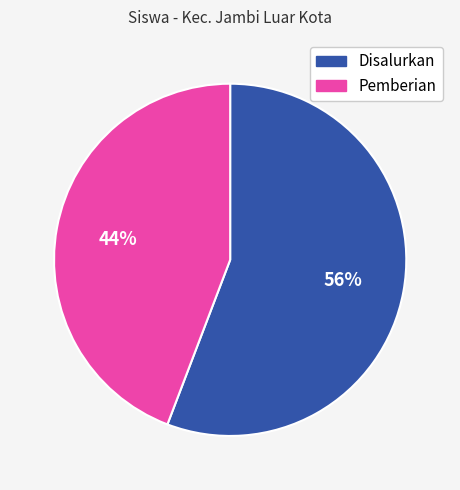

What percentage is the Pemberian slice, to the nearest percent?

44%